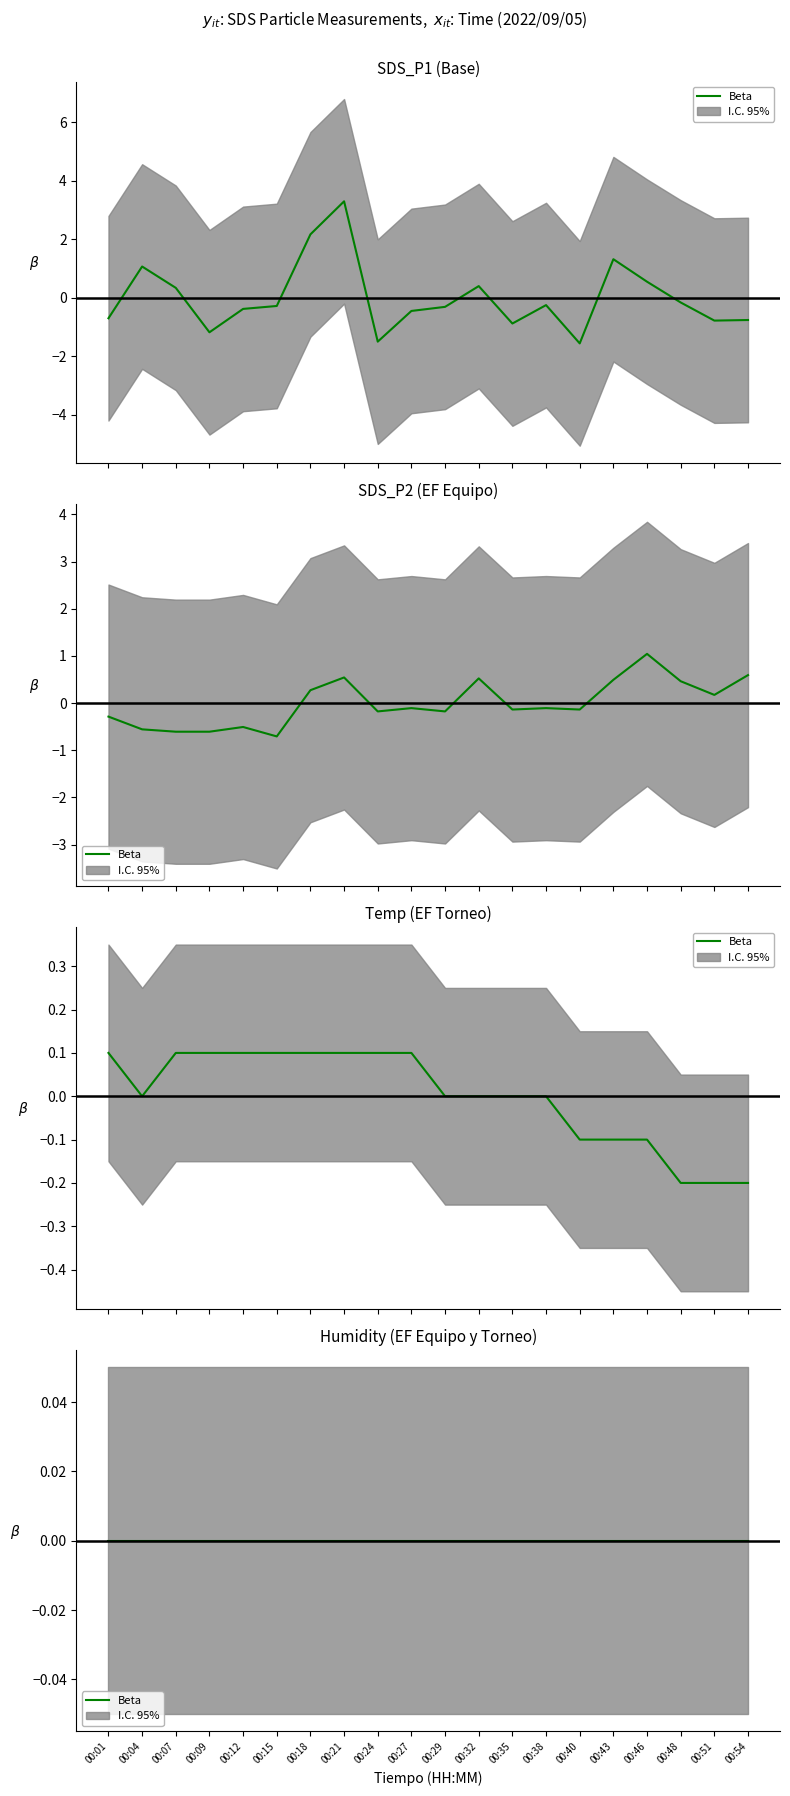

Reading left to right, what are all the values shown in this chart?

SDS_P1: -0.7	1.1	0.3	-1.2	-0.4	-0.3	2.2	3.3	-1.5	-0.4	-0.3	0.4	-0.9	-0.2	-1.6	1.3	0.6	-0.2	-0.8	-0.8
SDS_P2: -0.3	-0.6	-0.6	-0.6	-0.5	-0.7	0.3	0.5	-0.2	-0.1	-0.2	0.5	-0.1	-0.1	-0.1	0.5	1.0	0.5	0.2	0.6
Temp: 0.1	-0.0	0.1	0.1	0.1	0.1	0.1	0.1	0.1	0.1	-0.0	-0.0	-0.0	-0.0	-0.1	-0.1	-0.1	-0.2	-0.2	-0.2